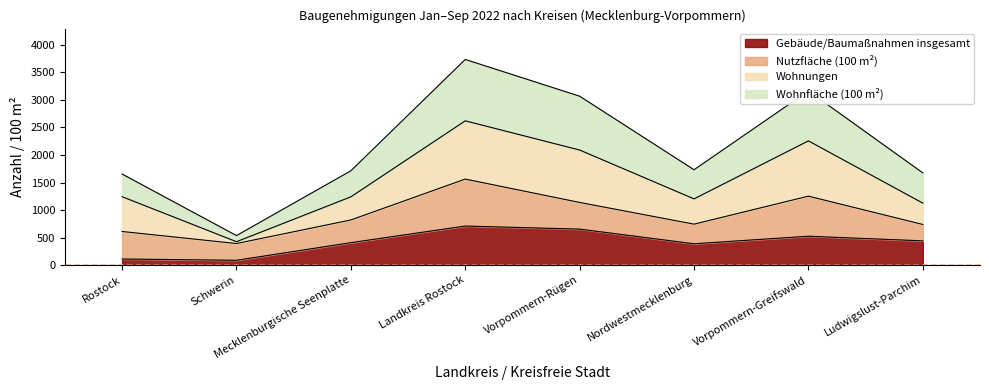

Which series has the widest spread of values?

Wohnfläche (100 m²)